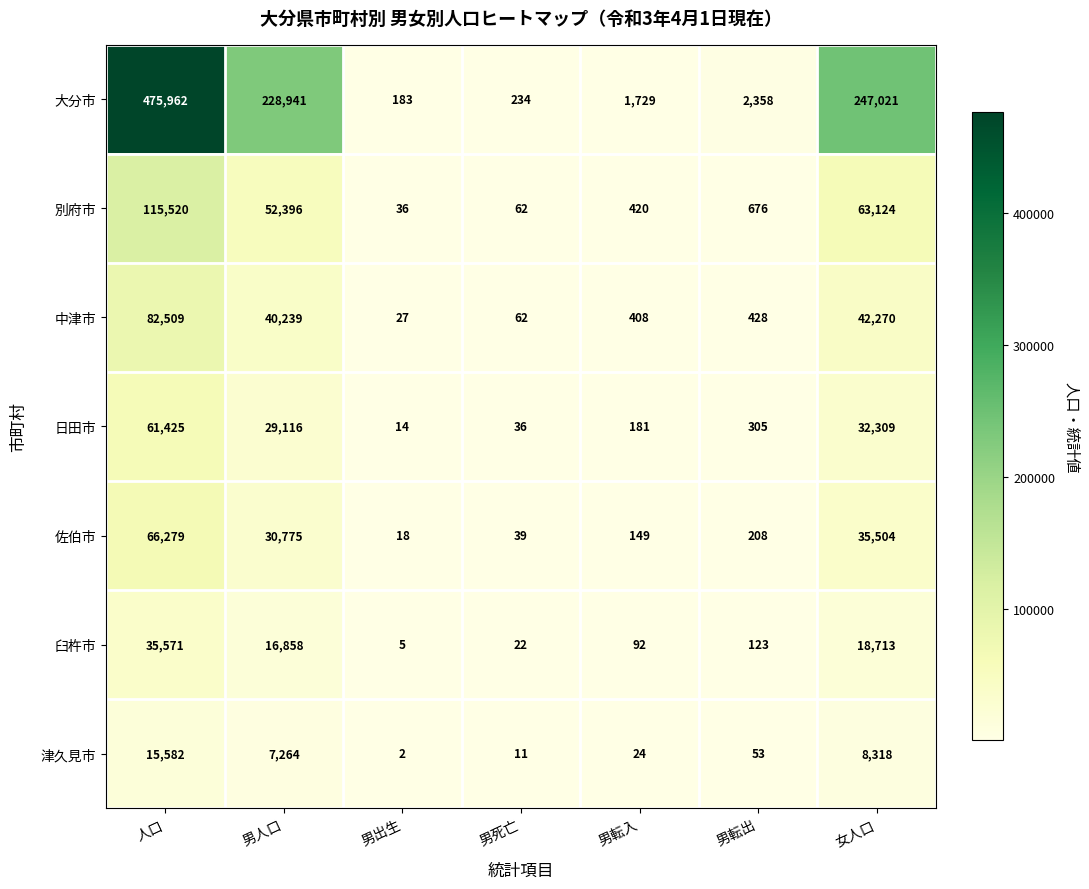

What is the difference between the maximum and minimum values in the 中津市 series?

82482